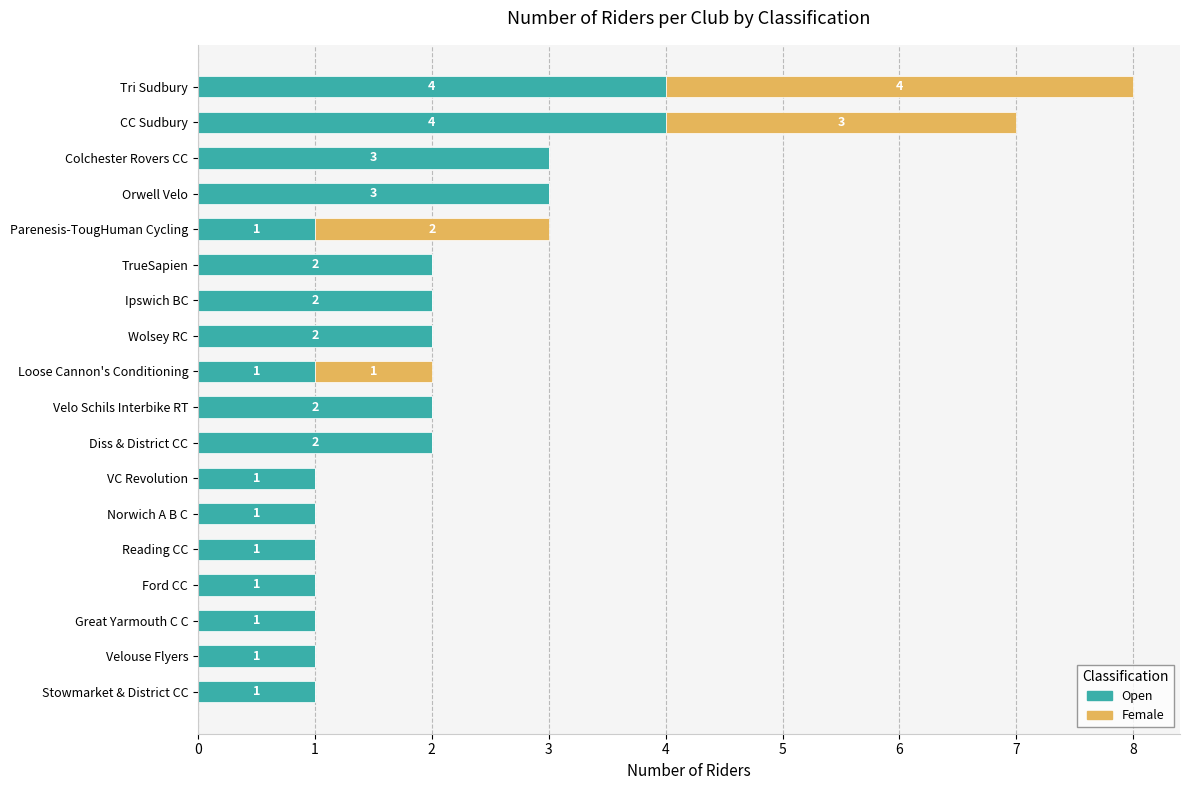

At which category is the sum across all series the highest?

Tri Sudbury